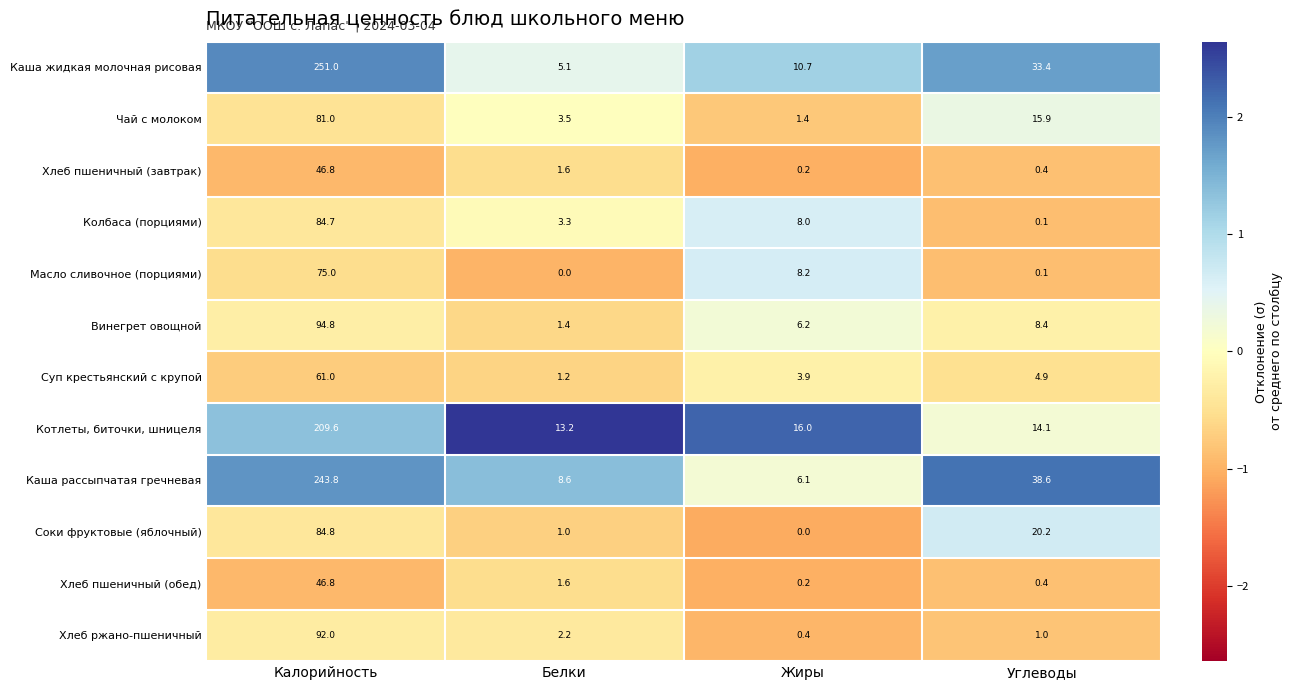

Where is Винегрет овощной nearest to the value 48?

Углеводы